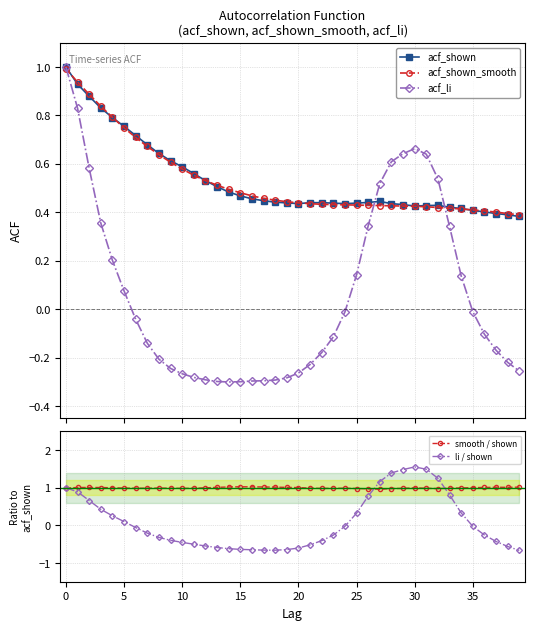

Is it true that acf_shown_smooth equals 0.5 at 15?

True